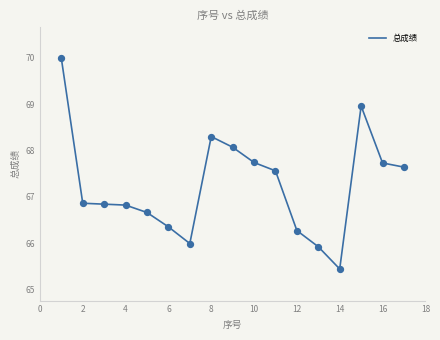

What is the maximum value shown in the chart?

70.0